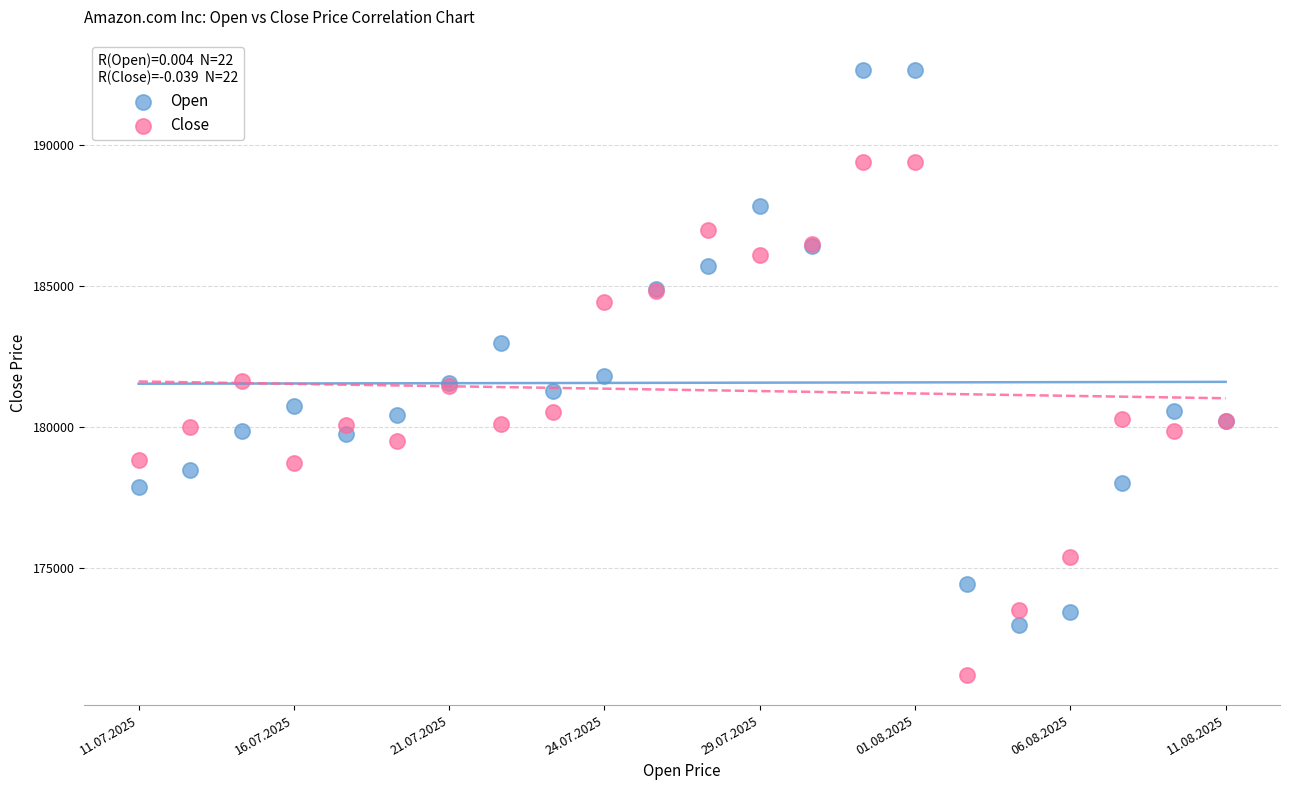

Which series has the widest spread of Y values?

Open